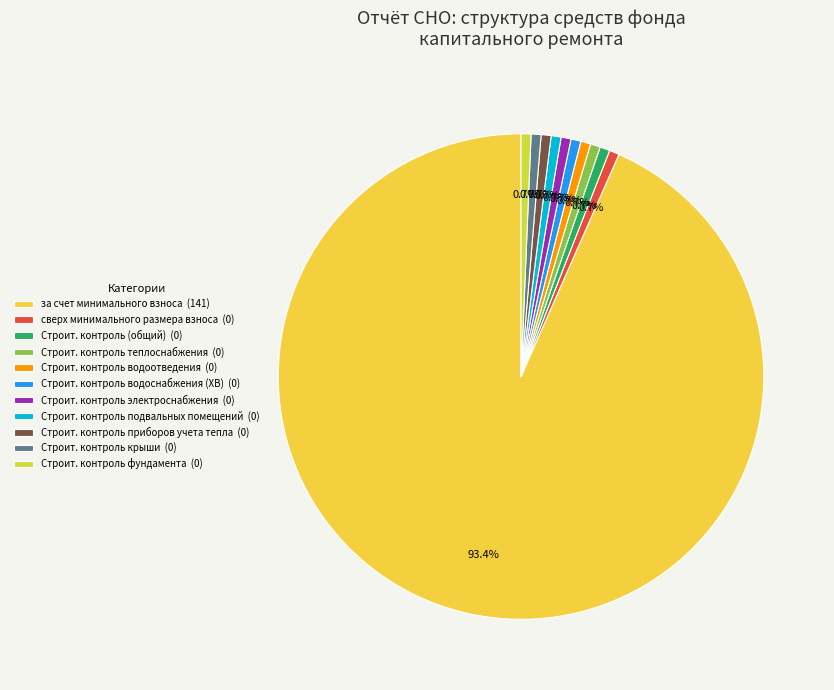

Is there a majority slice in this chart?

Yes